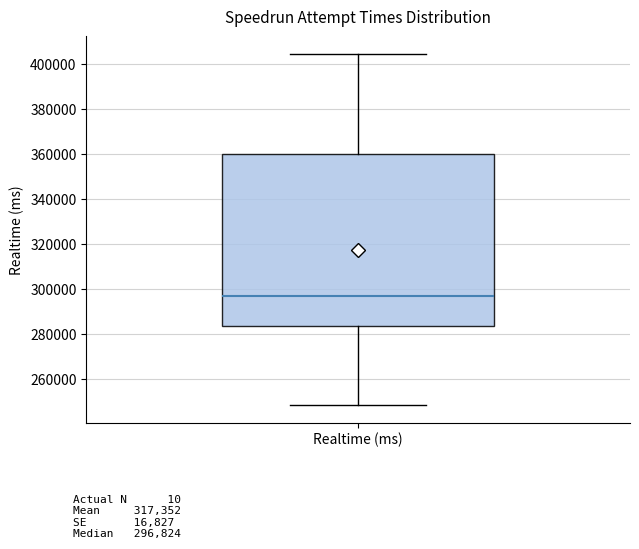

Transcribe this box plot: give where the median line is, the range the box spans, and where the two whiskers end, as read against the y-axis. The values are not printed on the chart, so give them approximately, as read against the axis.

median 296000, box 284000 to 360000, whiskers 248000 to 404000